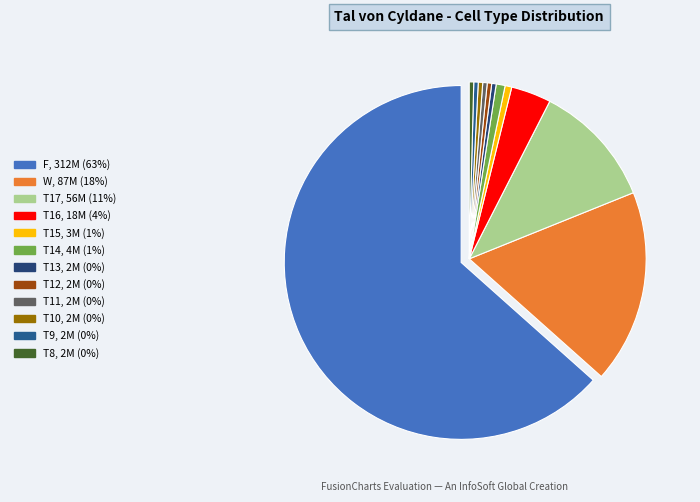

What is the change in value from F to T8?

-310